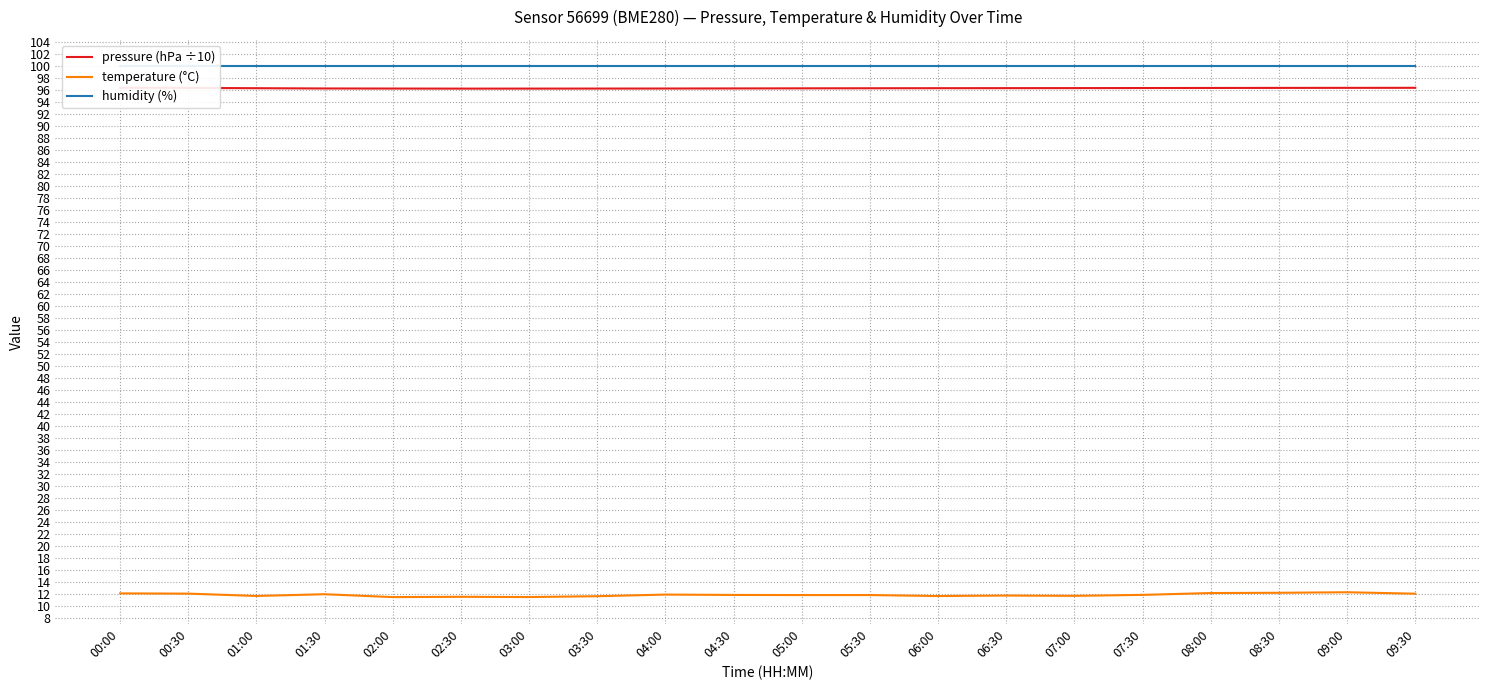

What is the value of the pressure (hPa ÷10) point at the 16th from the left?

96.4